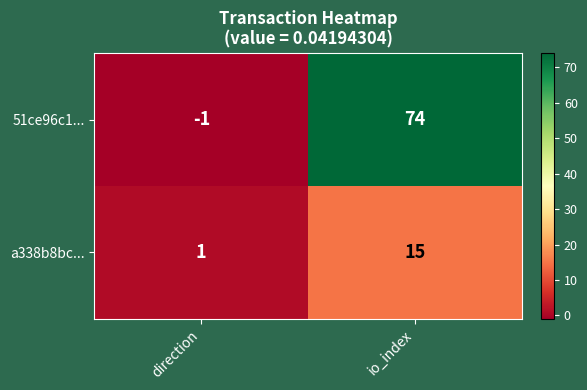

Rank the series at io_index from lowest to highest value.

a338b8bc..., 51ce96c1...